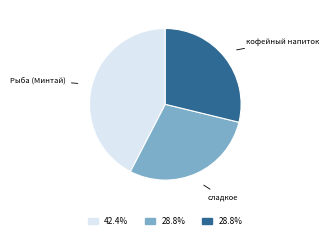

Does any single category account for the majority?

No